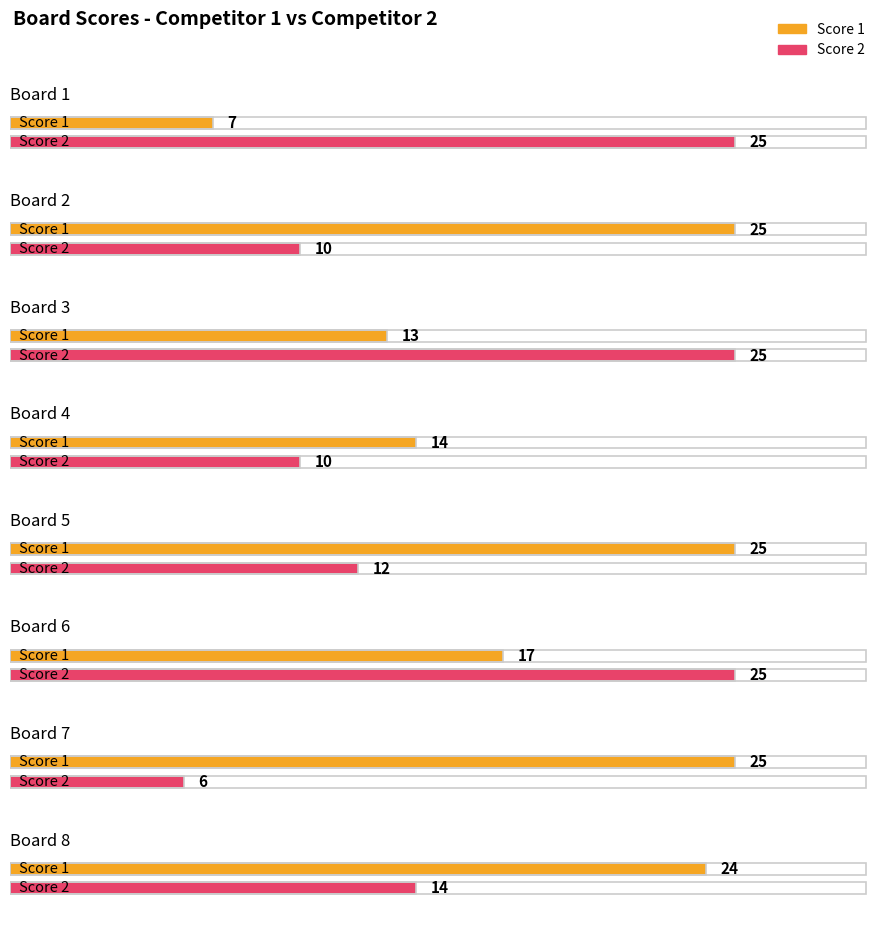

What is the maximum value for Score 1?

25